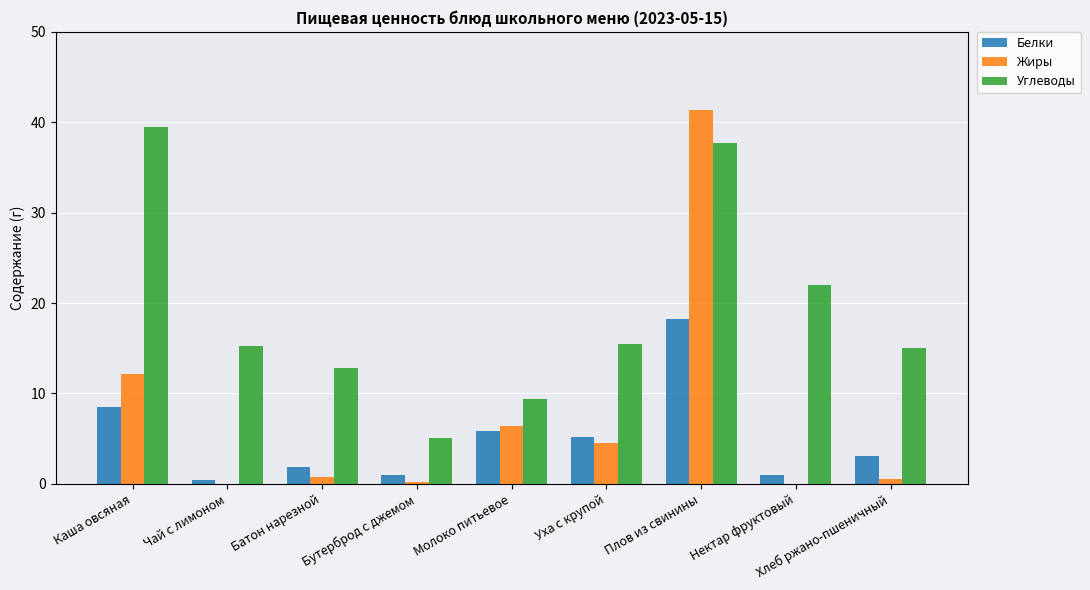

The Жиры series shows 1.8 at Молоко питьевое. True or false?

False